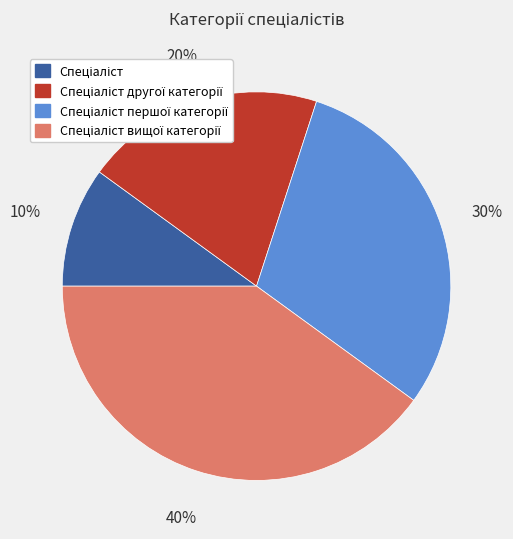

To the nearest percent, what is the difference between the largest and smallest slice percentages?

30%